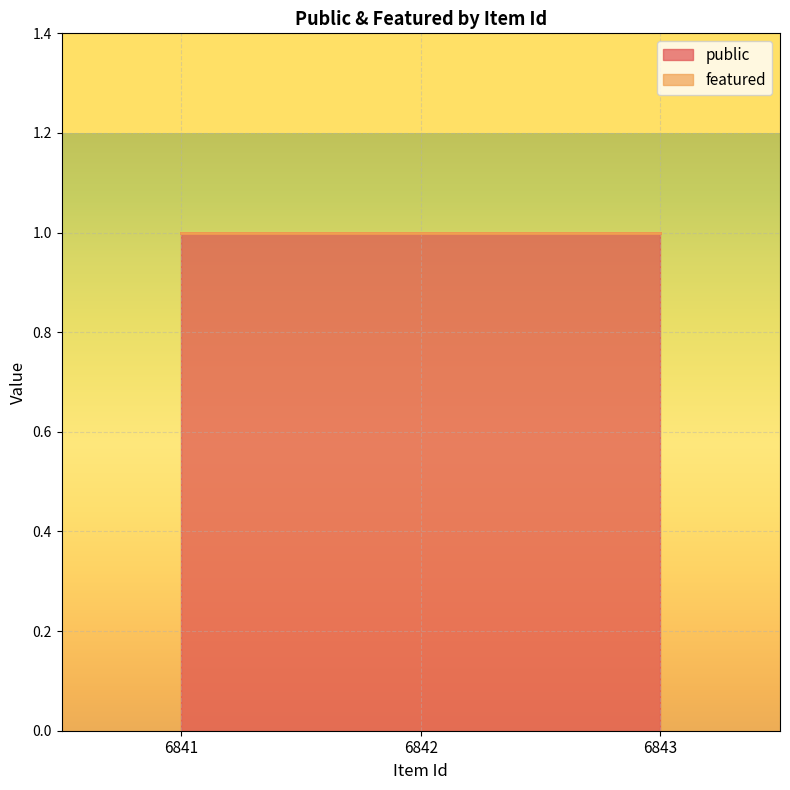

Reading right to left, extract all data points from this chart.

public: 6843=1	6842=1	6841=1
featured: 6843=0	6842=0	6841=0